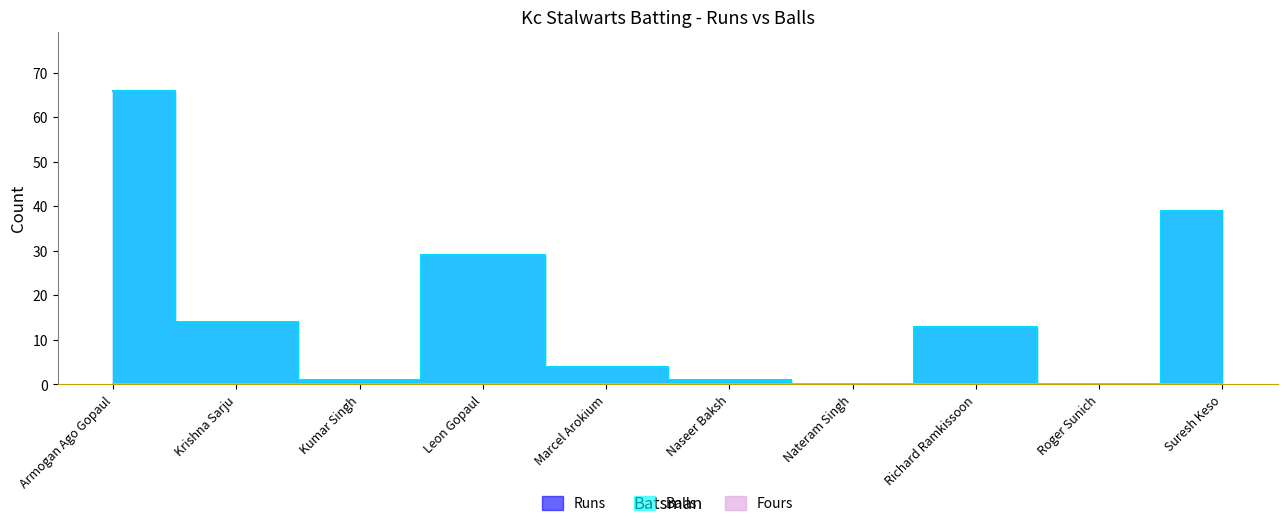

True or false: Runs has more than 0 points higher than both neighbors.

True